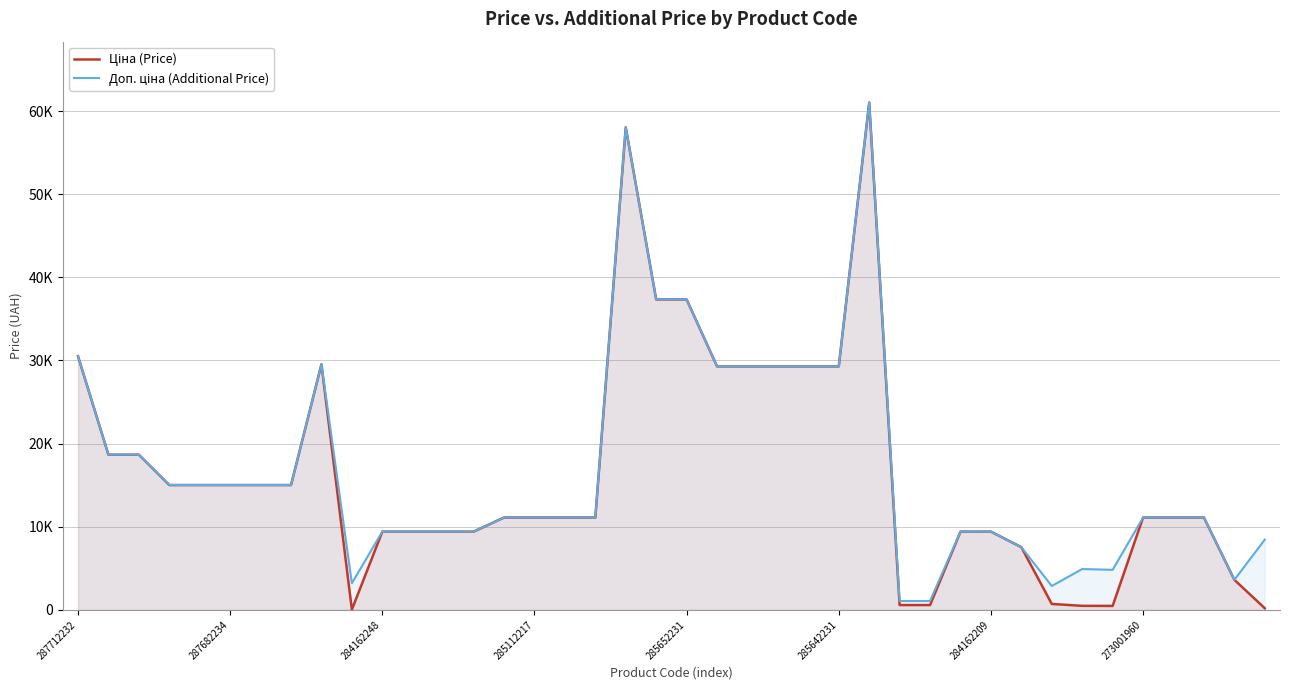

At which label does Ціна (Price) reach its peak?

26